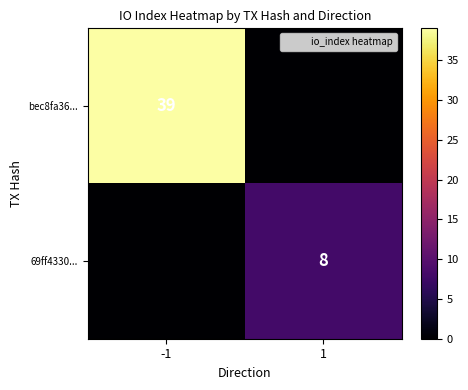

At which category is the sum across all series the highest?

-1